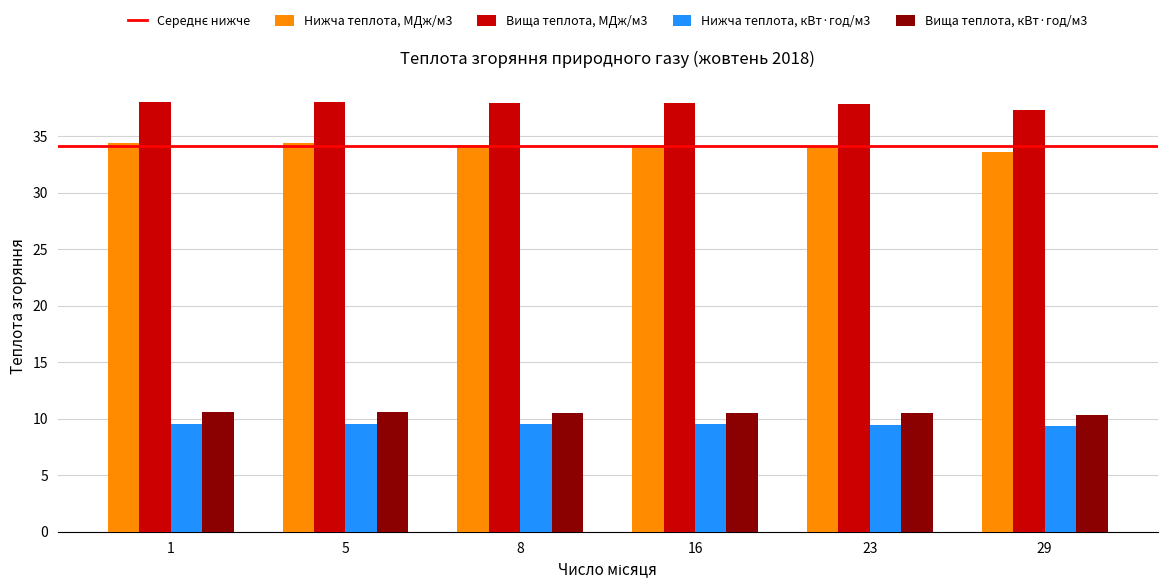

What is the sum of the Вища теплота, кВт·год/м3 values at 5 and 29?

20.9